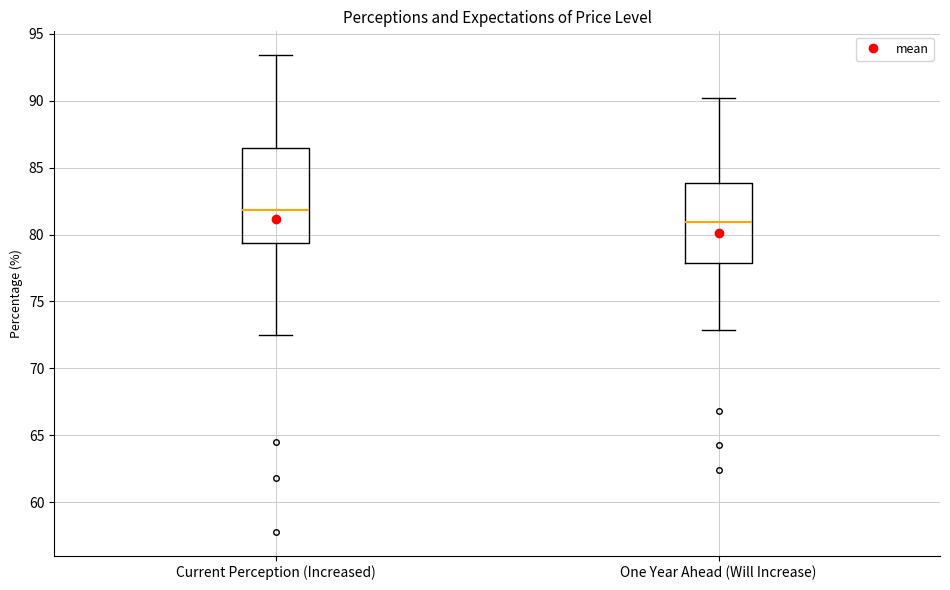

Reading left to right, transcribe this box plot: for each box, give where its median line is, the range the box spans, and where its two whiskers end, as read against the y-axis. The values are not printed on the chart, so give them approximately, as read against the axis.

Current Perception (Increased): median 82.0, box 79.5 to 86.5, whiskers 72.5 to 93.5
One Year Ahead (Will Increase): median 81.0, box 78.0 to 84.0, whiskers 73.0 to 90.0